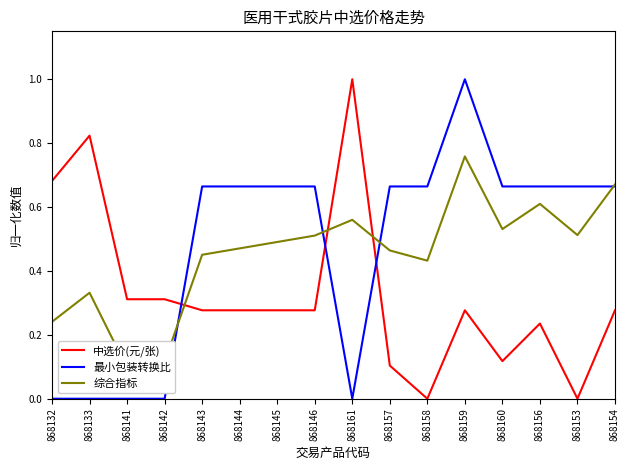

What is the lowest value of the 综合指标 series?

0.1